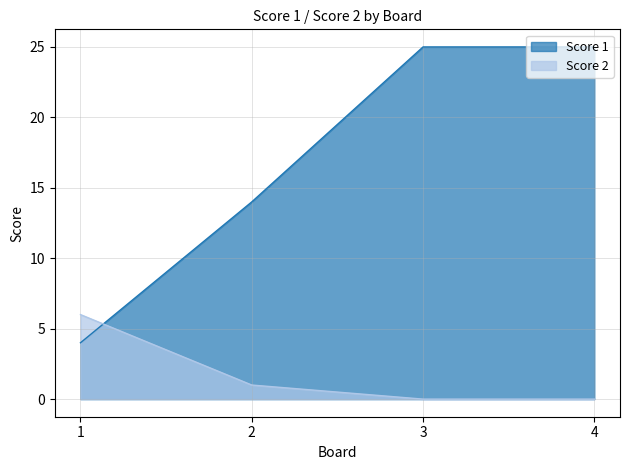

Reading left to right, extract all data points from this chart.

Score 1: 1=4	2=14	3=25	4=25
Score 2: 1=6	2=1	3=0	4=0